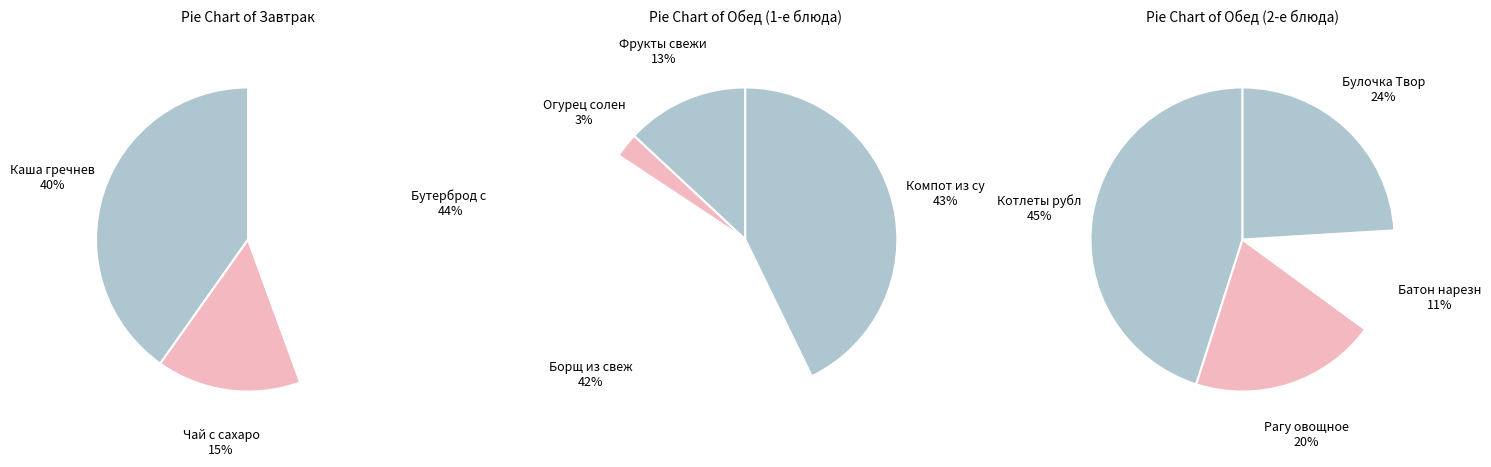

Does Каша гречневая вязкая account for over 50% of the chart?

No